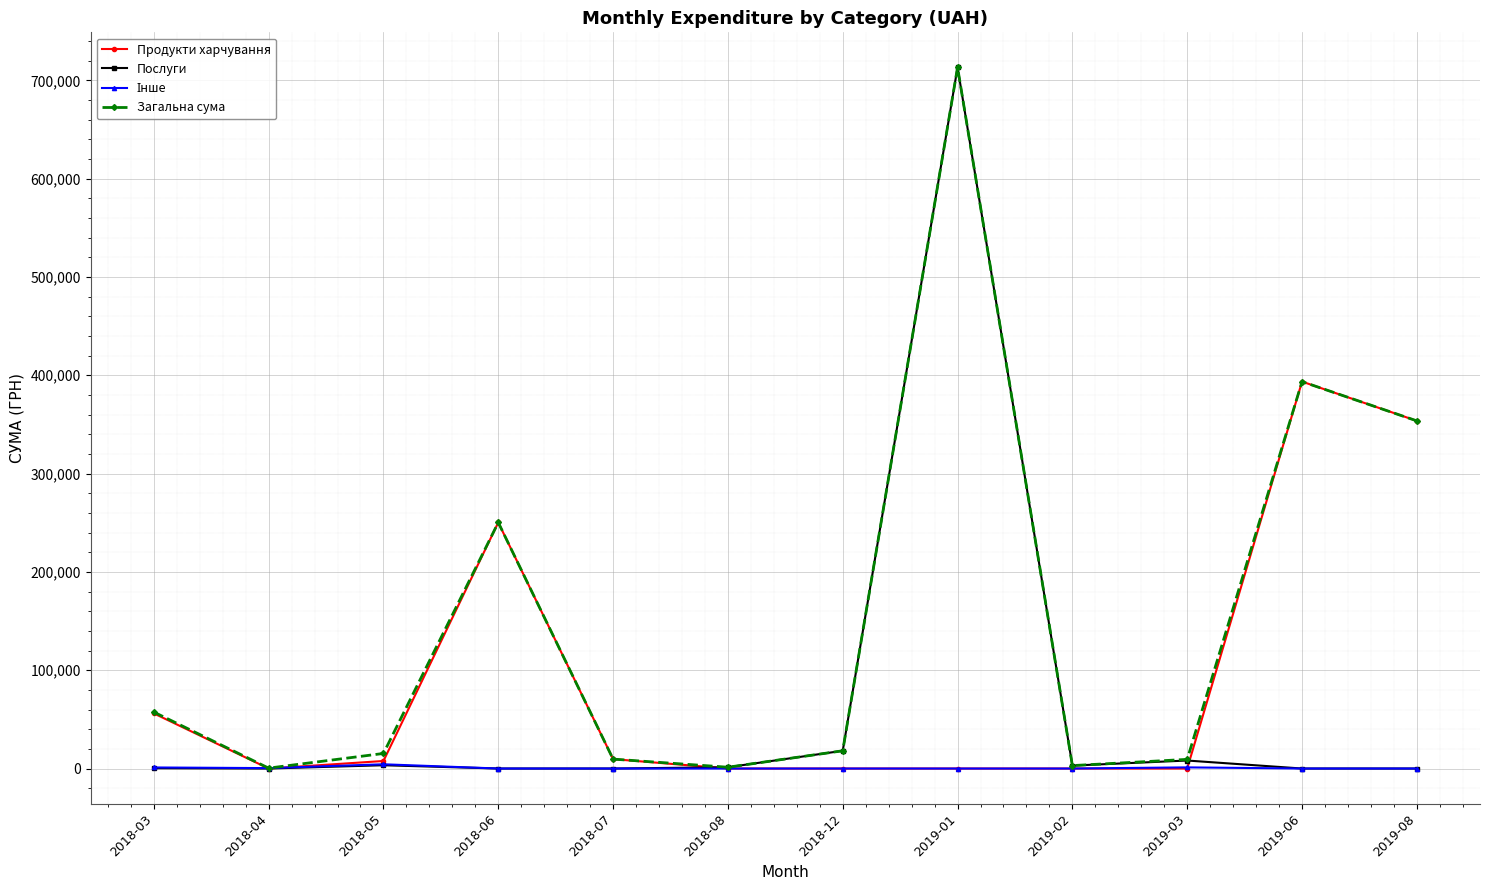

How many interior local valleys does the Загальна сума series have?

3